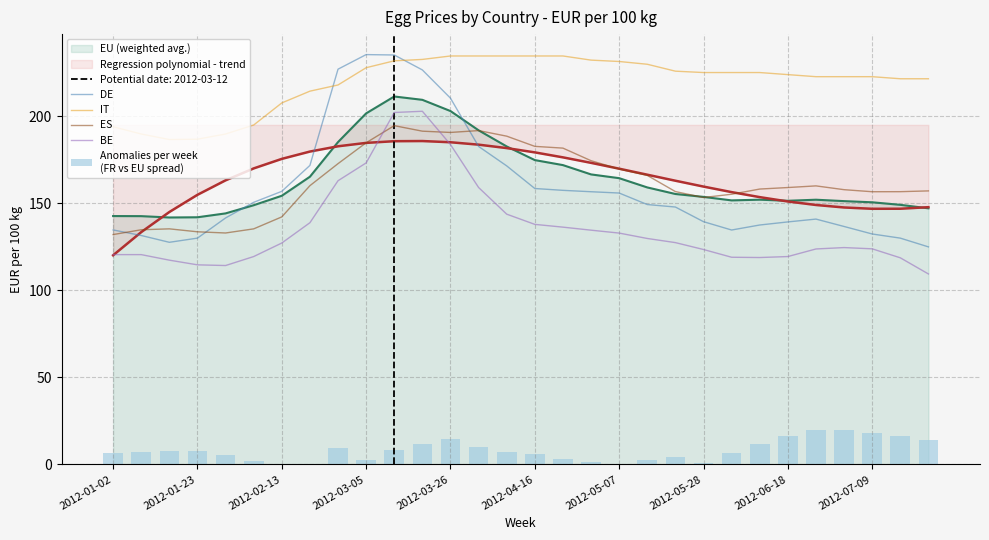

The BE series shows 127.2 at 2012-02-13. True or false?

True